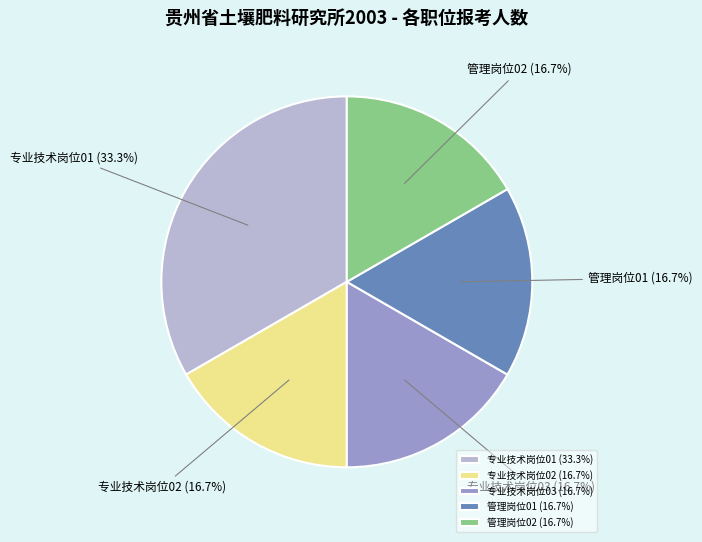

To the nearest percent, what is the average slice percentage?

20%